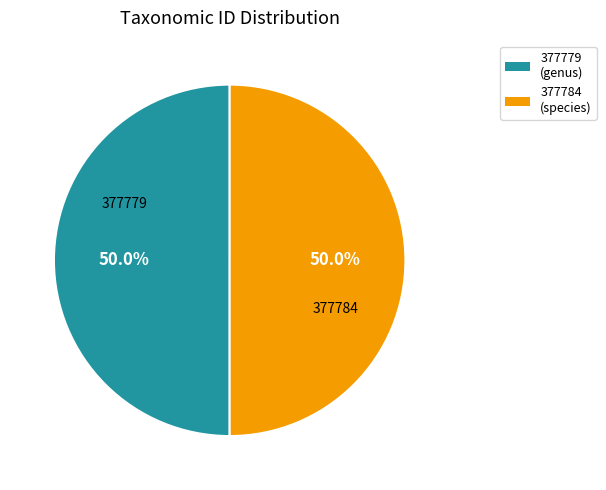

What percentage do 377779 and 377784 together represent?

100.0%